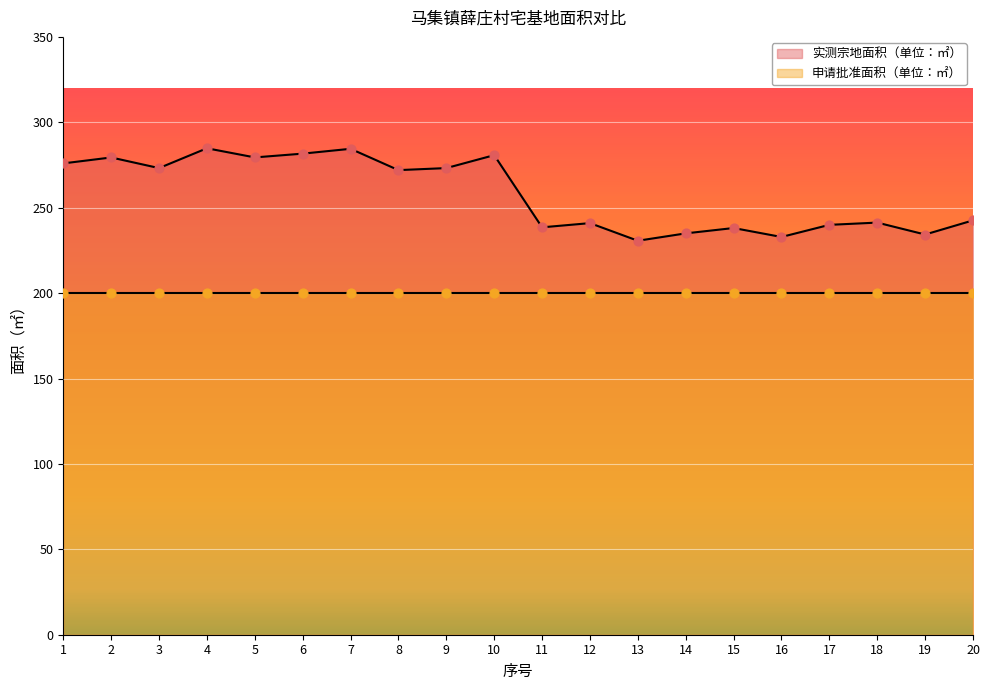

Between 6 and 20, which is larger?

6